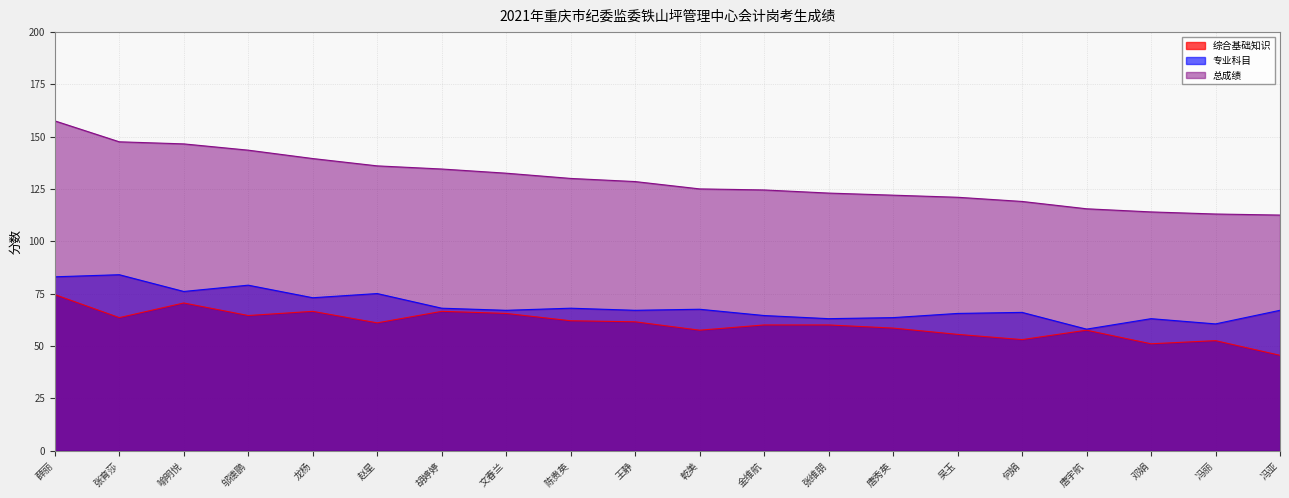

What position from the right is 张育莎?

19